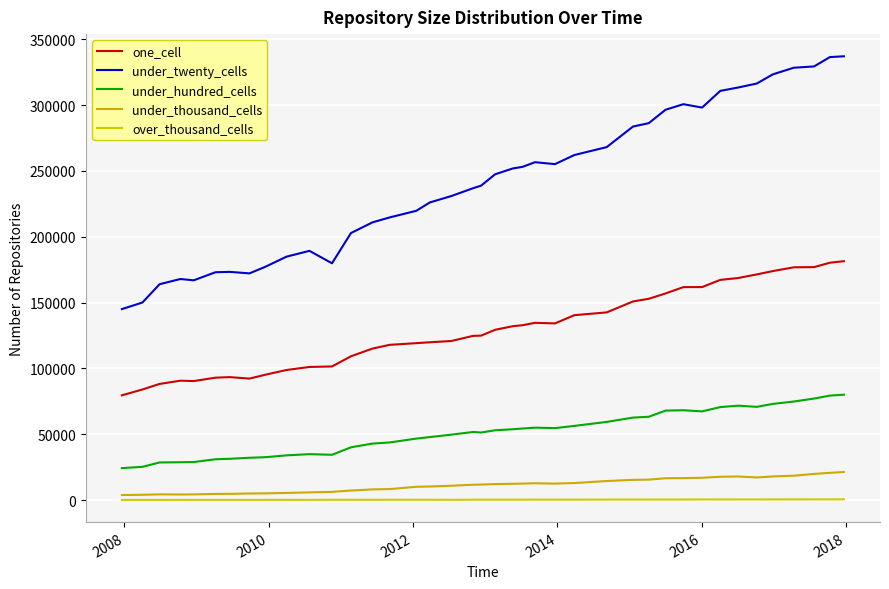

What are all the series names shown in the legend?

one_cell, under_twenty_cells, under_hundred_cells, under_thousand_cells, over_thousand_cells